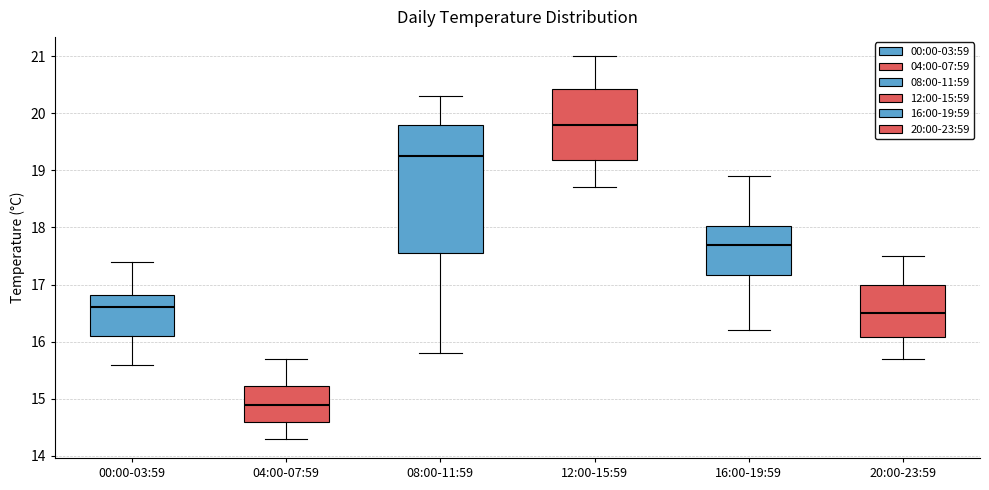

Which box has the lowest median line?

04:00-07:59